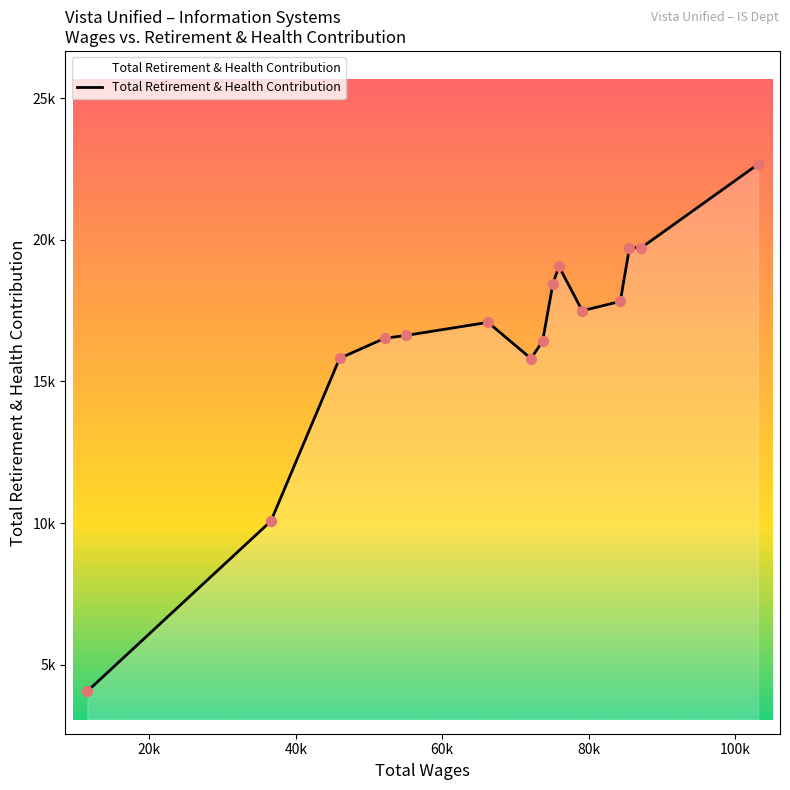

Does the chart have visible grid lines?

No